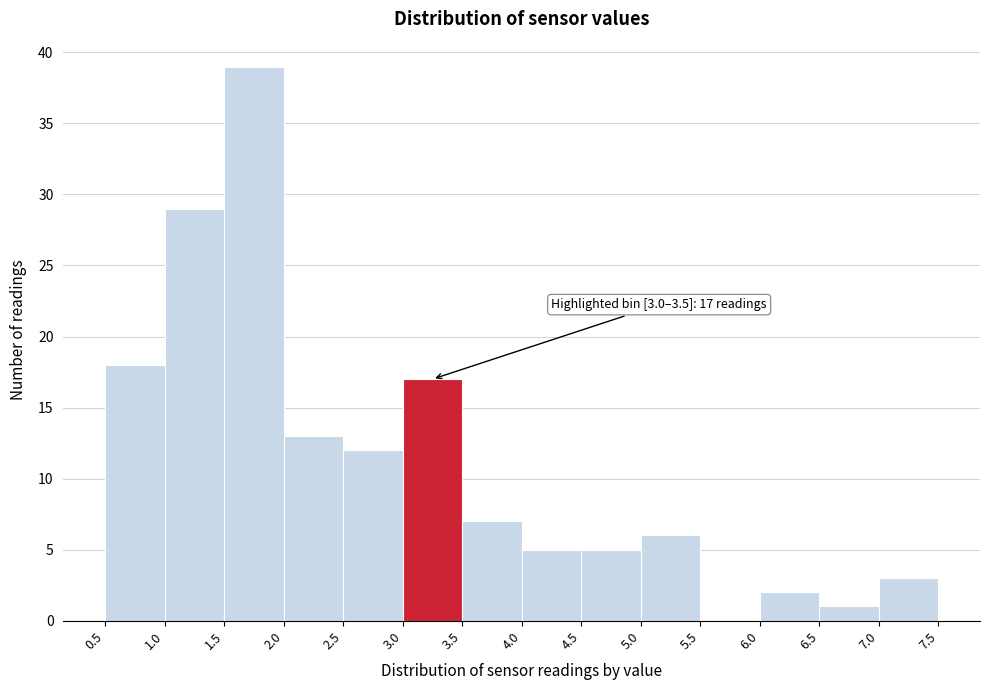

Over which range of the x-axis is the bar tallest?

1.5 to 2.0